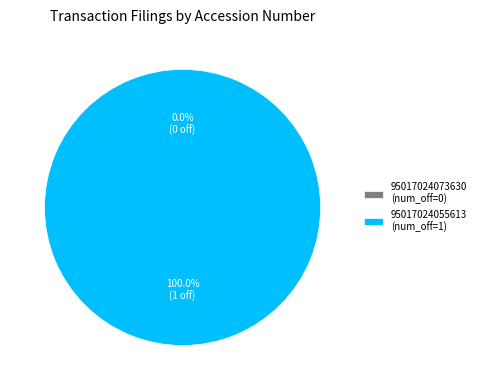

To the nearest percent, what is the difference between the largest and smallest slice percentages?

100%